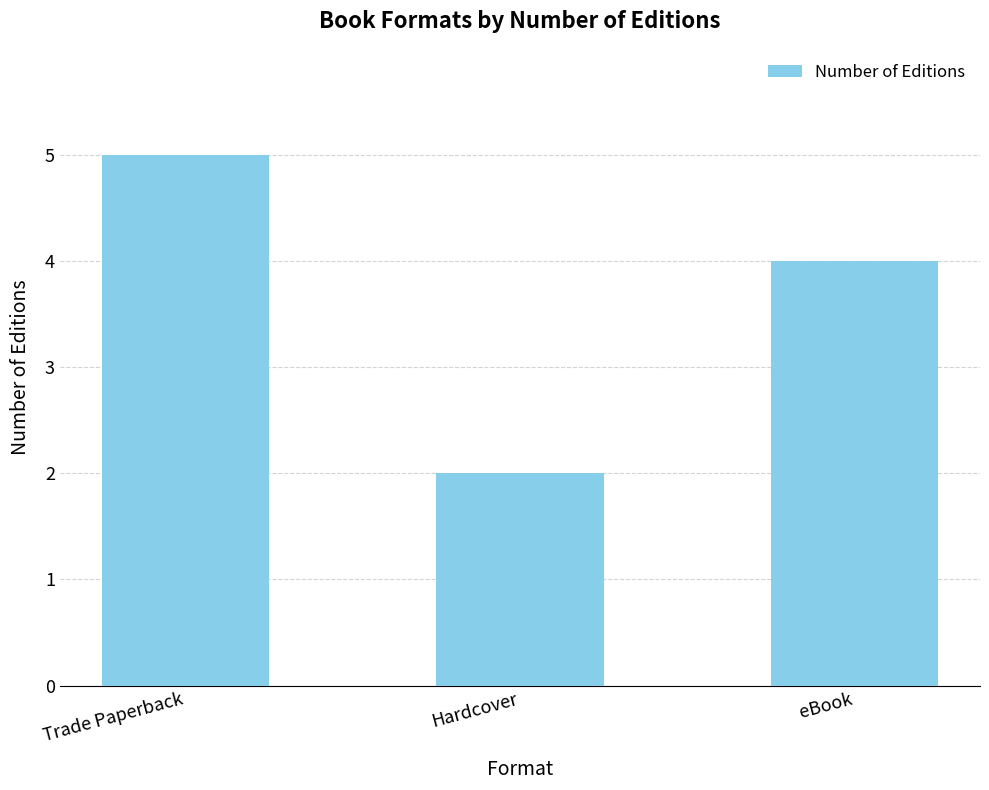

What is the difference between the maximum and minimum values?

3